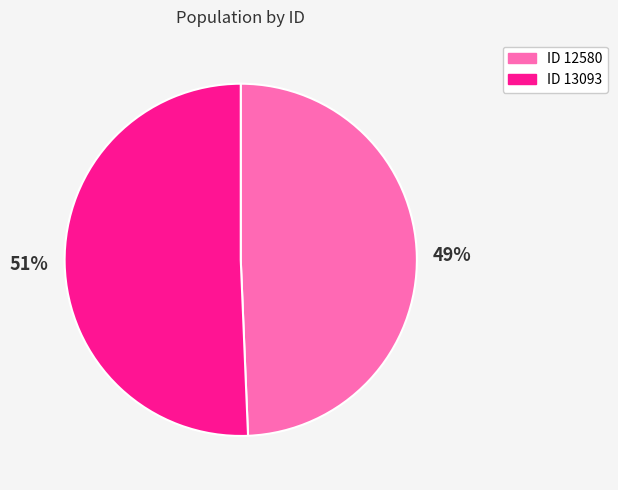

Is there a majority slice in this chart?

Yes